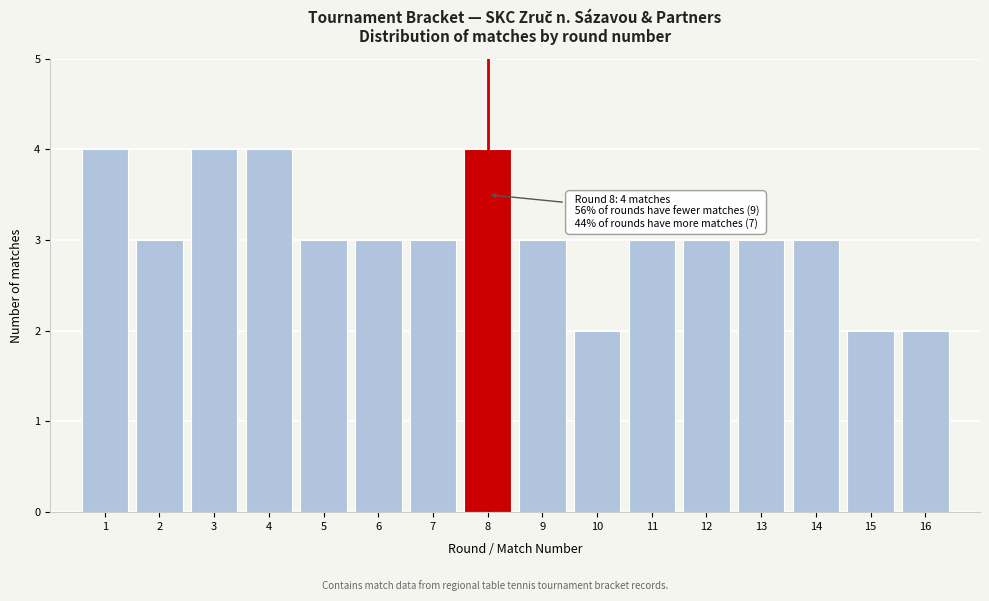

Reading right to left, list all the values displayed in this chart.

16=2	15=2	14=3	13=3	12=3	11=3	10=2	9=3	8=4	7=3	6=3	5=3	4=4	3=4	2=3	1=4